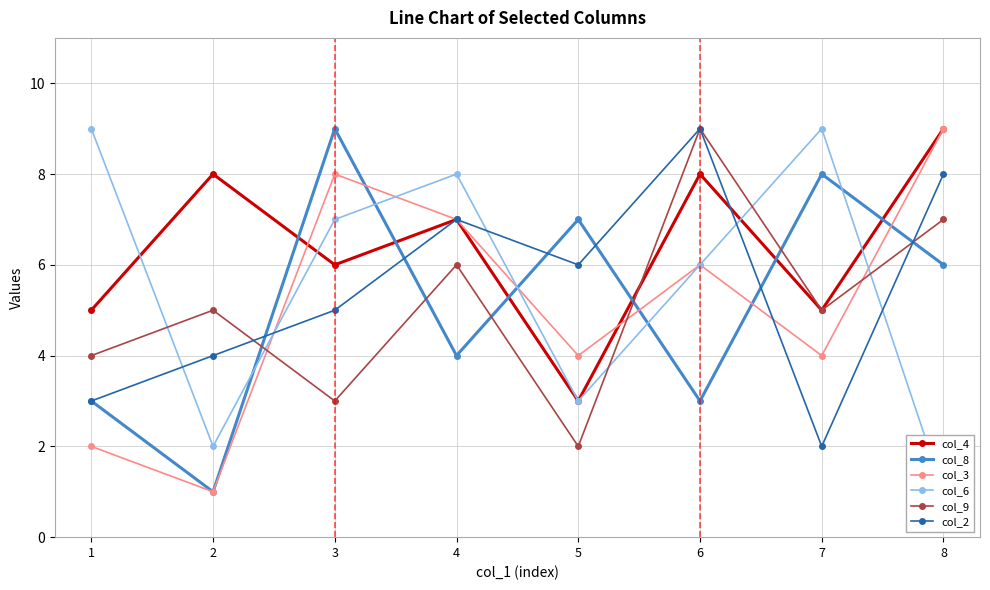

At how many categories does at least one series exceed 8?

5